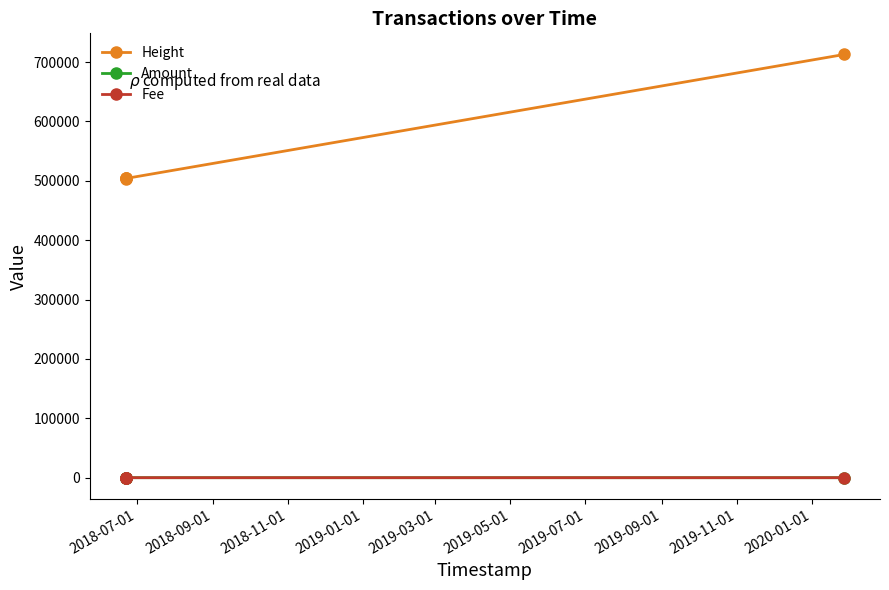

How many data points does each series have?

5